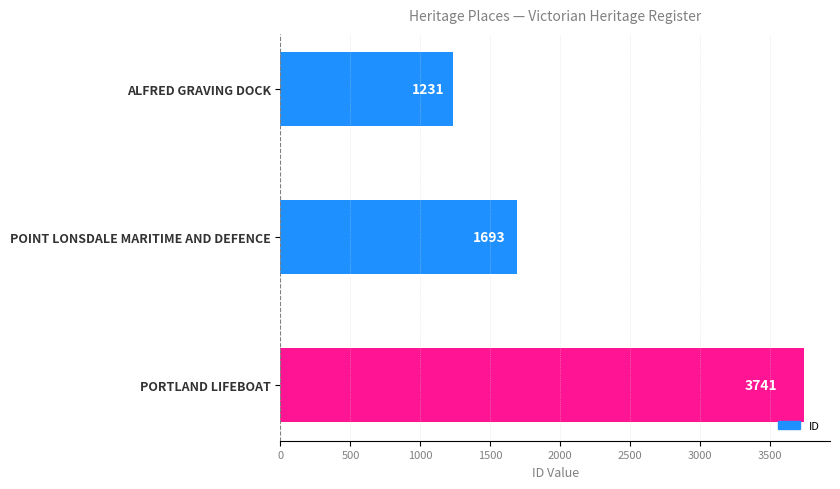

Rank the categories by value from lowest to highest.

ALFRED GRAVING DOCK, POINT LONSDALE MARITIME AND DEFENCE, PORTLAND LIFEBOAT